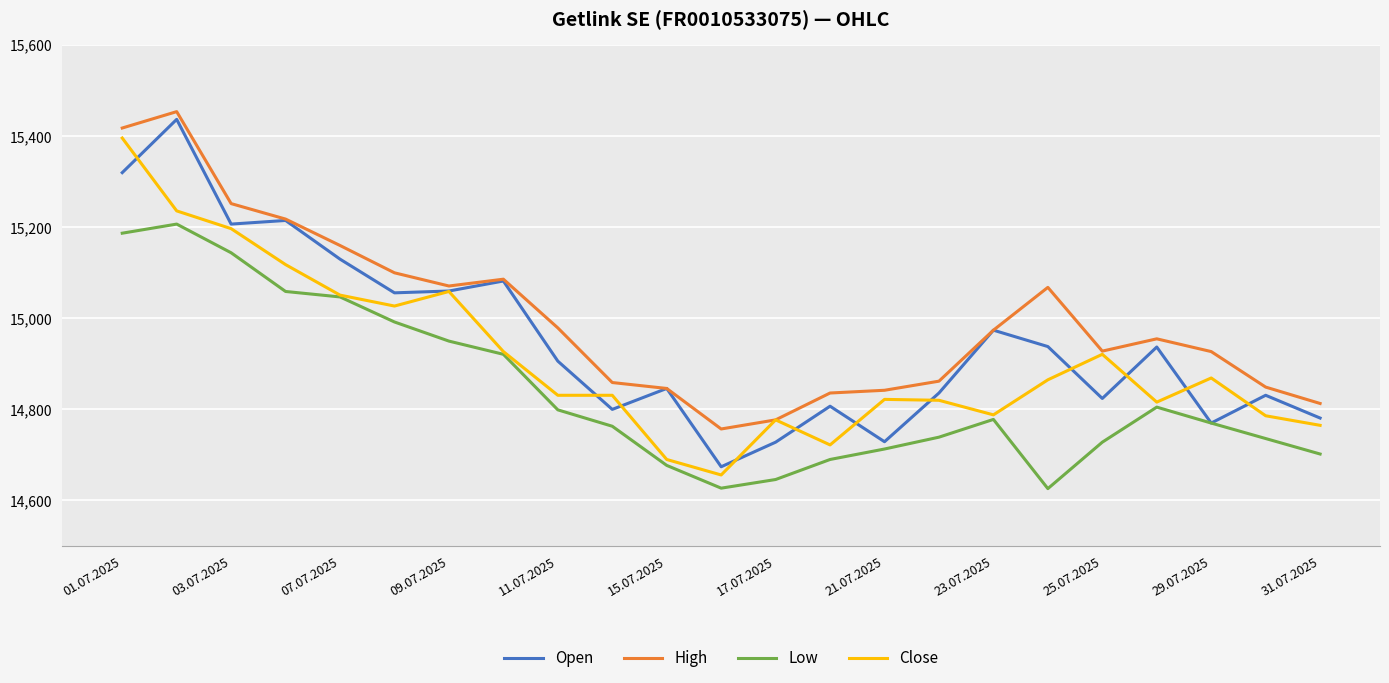

Which series has the largest total across all categories?

High